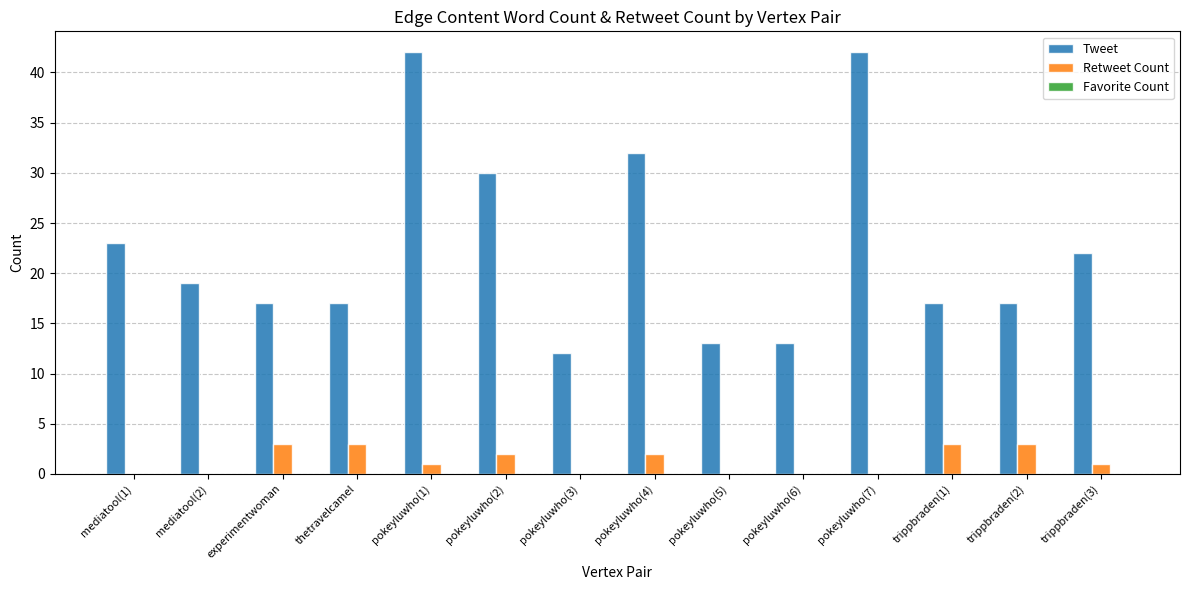

Which series changed the most between mediatool(2) and pokeyluwho(7)?

Tweet